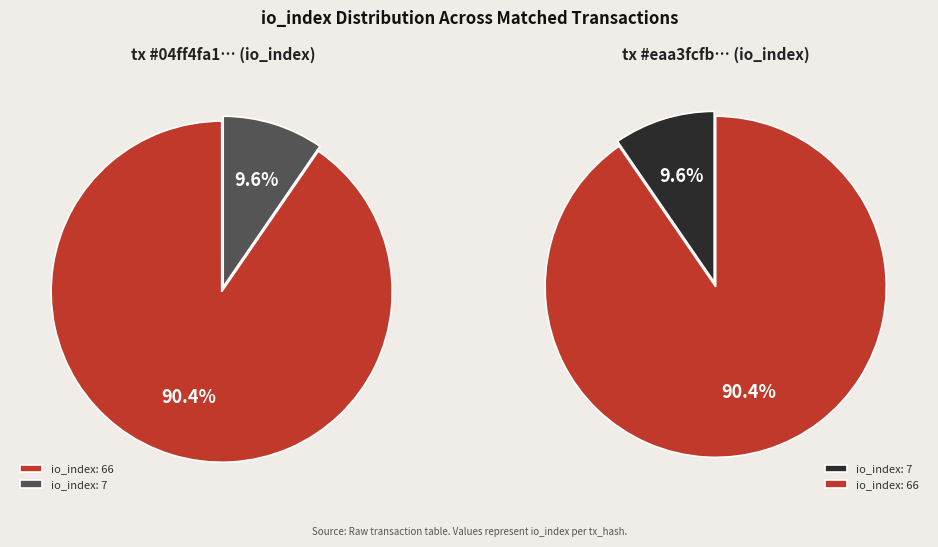

To the nearest percent, what portion does io_index: 66 represent?

90%